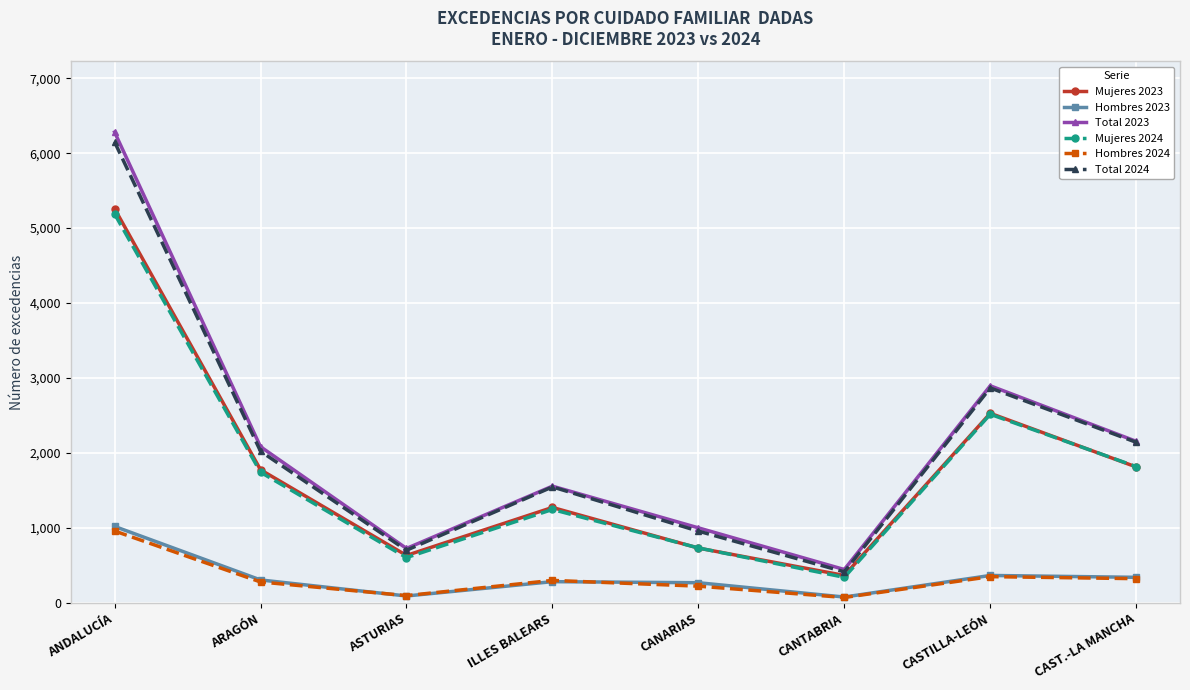

How many interior local valleys does the Hombres 2024 series have?

2